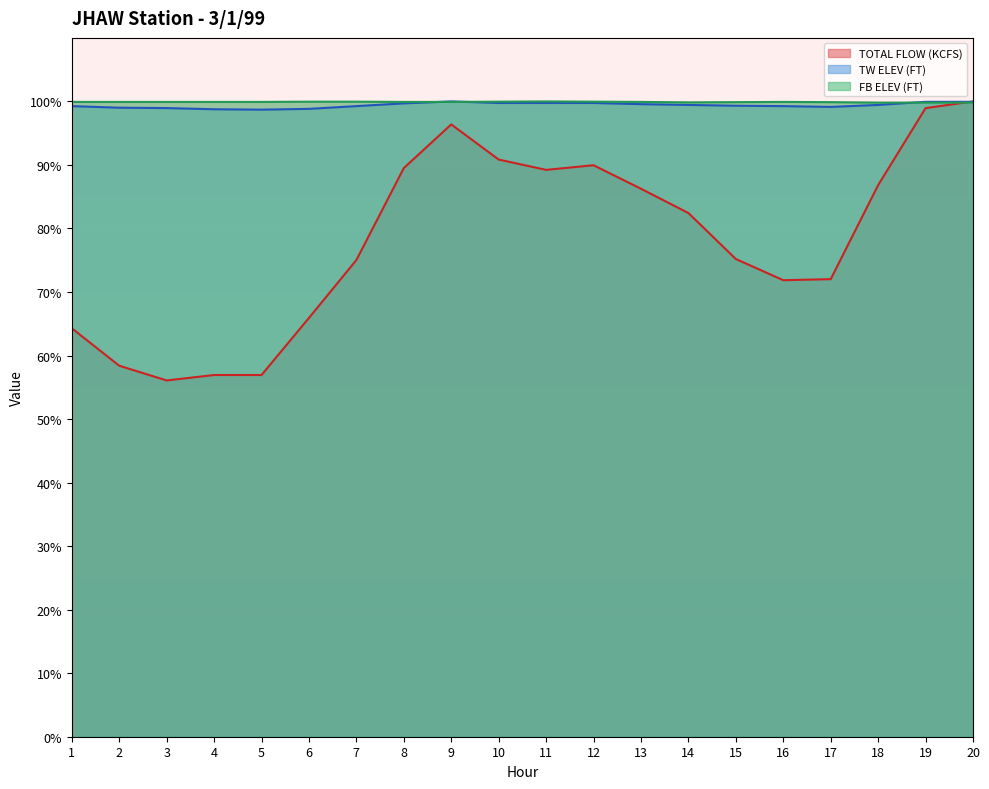

True or false: TOTAL FLOW (KCFS) and FB ELEV (FT) cross at least once.

True